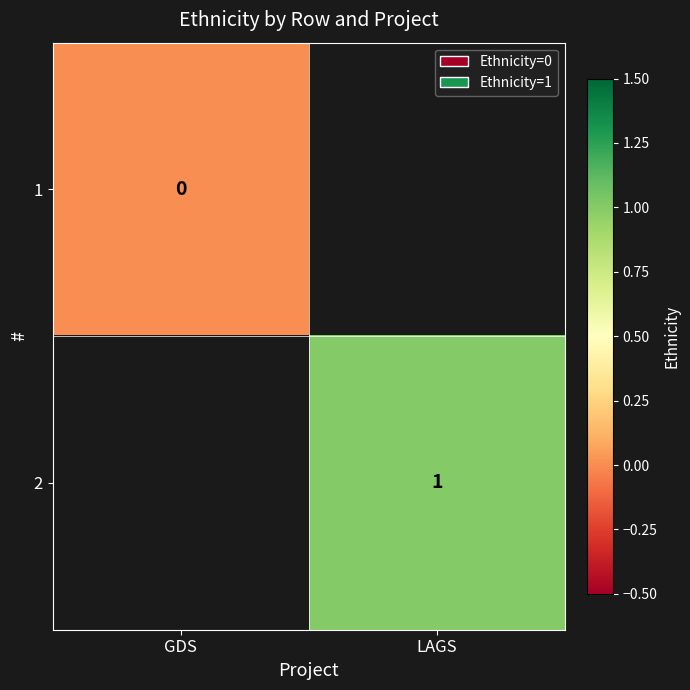

At how many categories does at least one series exceed 0?

1